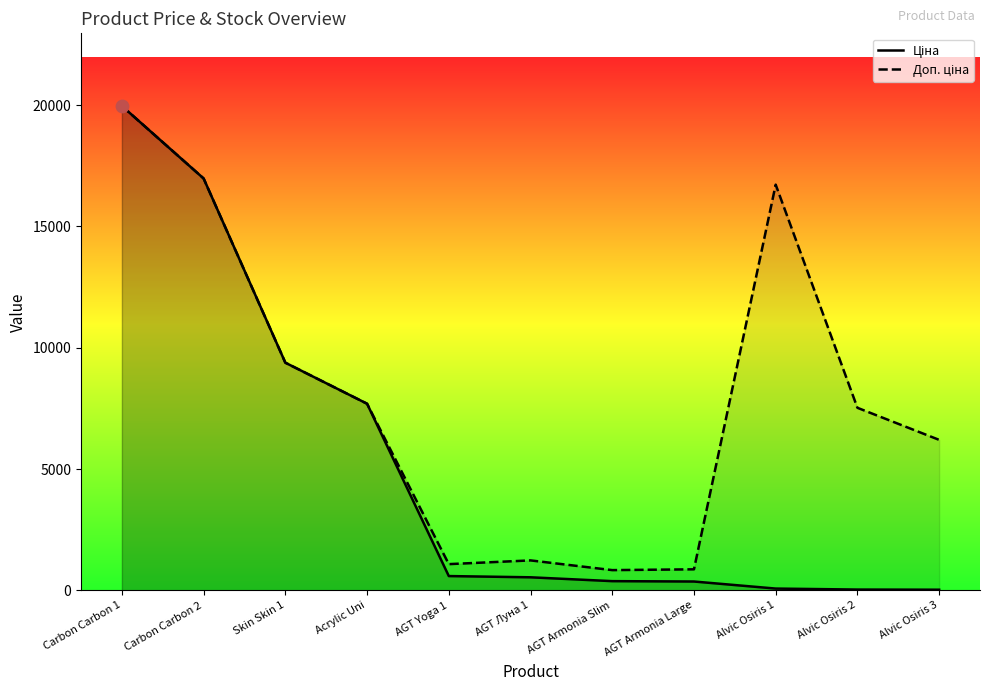

Which series has the widest spread of Y values?

Ціна